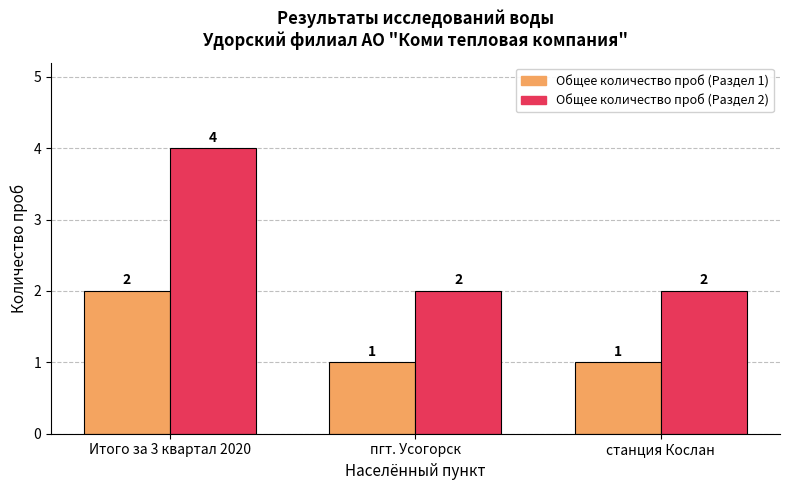

At which category is the sum across all series the highest?

Итого за 3 квартал 2020